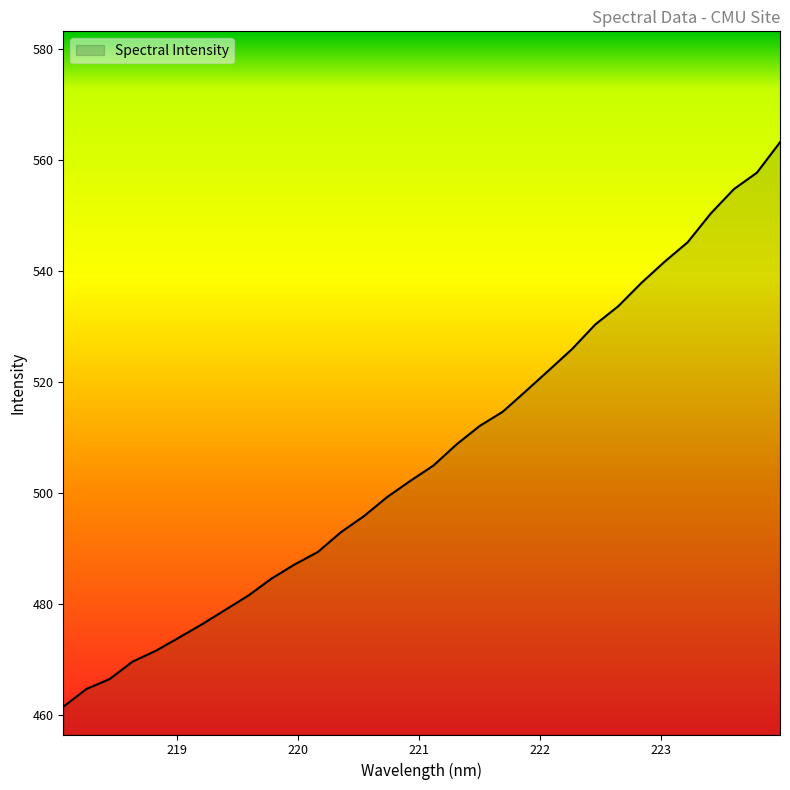

What is the maximum value shown in the chart?

563.2